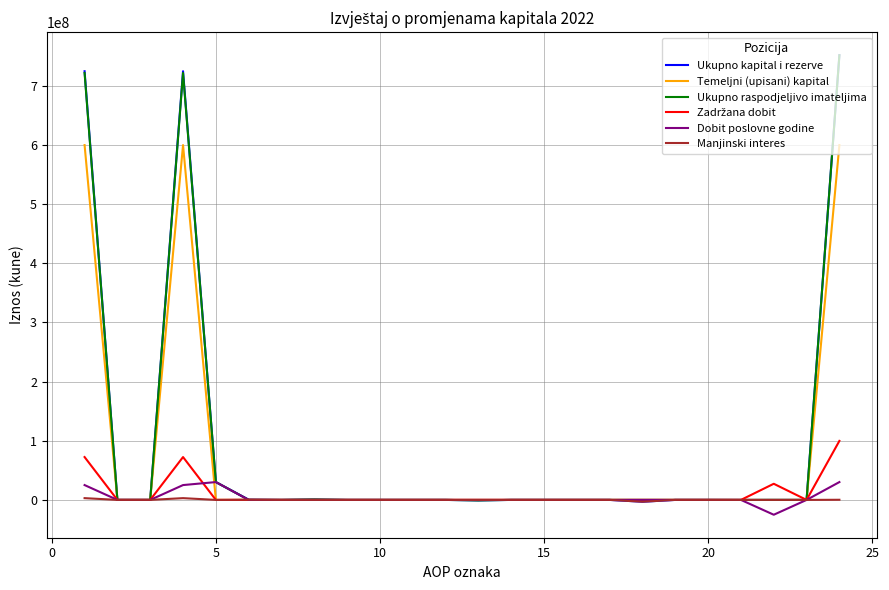

Which series has the widest spread of values?

Ukupno kapital i rezerve